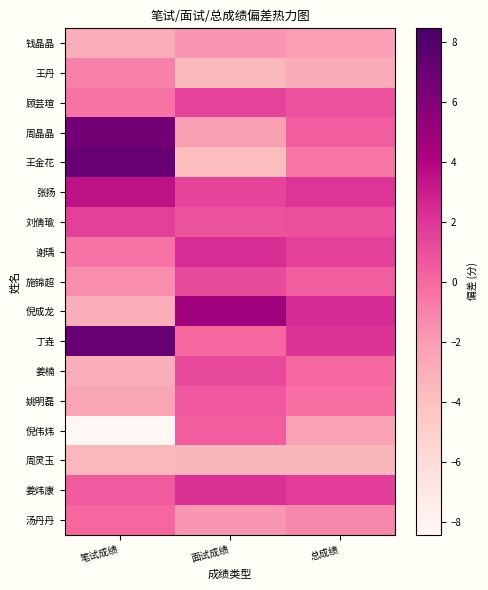

Reading right to left, transcribe all the data shown in this chart.

钱晶晶: 总成绩=-2.1	面试成绩=-1.8	笔试成绩=-2.9
王丹: 总成绩=-2.8	面试成绩=-3.6	笔试成绩=-0.9
顾芸瑄: 总成绩=0.9	面试成绩=1.5	笔试成绩=-0.4
周晶晶: 总成绩=0.4	面试成绩=-2.2	笔试成绩=6.6
王金花: 总成绩=-0.5	面试成绩=-3.8	笔试成绩=7.1
张扬: 总成绩=2.1	面试成绩=1.4	笔试成绩=3.6
刘倩瑜: 总成绩=1.0	面试成绩=0.8	笔试成绩=1.6
谢瑀: 总成绩=1.6	面试成绩=2.4	笔试成绩=-0.4
施锦超: 总成绩=0.4	面试成绩=1.2	笔试成绩=-1.4
倪成龙: 总成绩=2.5	面试成绩=4.8	笔试成绩=-2.9
丁垚: 总成绩=2.1	面试成绩=0.0	笔试成绩=7.1
姜楠: 总成绩=-0.0	面试成绩=1.2	笔试成绩=-2.9
姚明磊: 总成绩=-0.3	面试成绩=0.6	笔试成绩=-2.4
倪伟炜: 总成绩=-2.2	面试成绩=0.4	笔试成绩=-8.4
周灵玉: 总成绩=-3.4	面试成绩=-3.4	笔试成绩=-3.4
姜炜康: 总成绩=1.7	面试成绩=2.2	笔试成绩=0.6
汤丹丹: 总成绩=-1.2	面试成绩=-1.8	笔试成绩=0.1